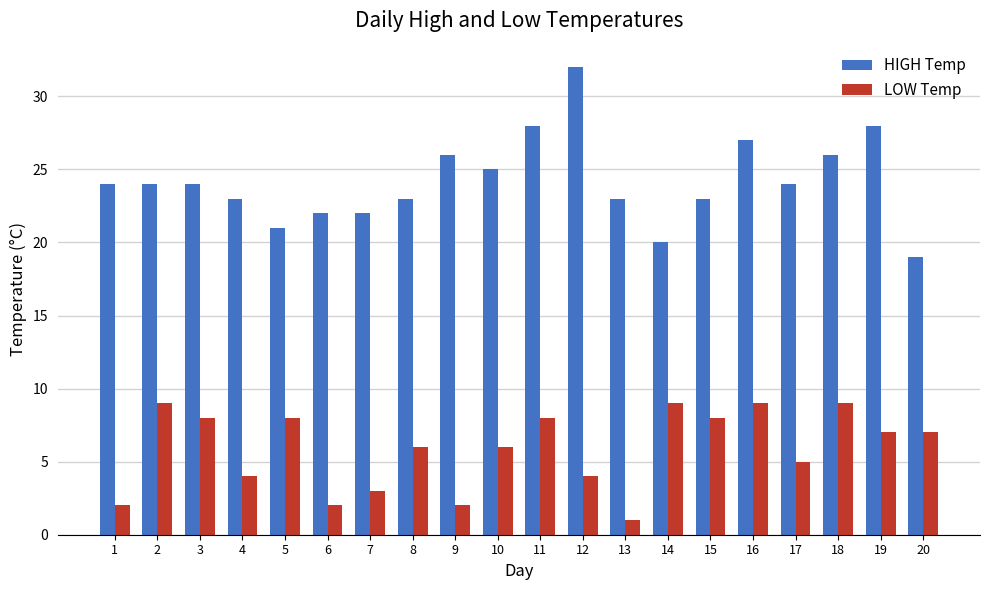

Is it true that LOW Temp equals 13 at 2?

False